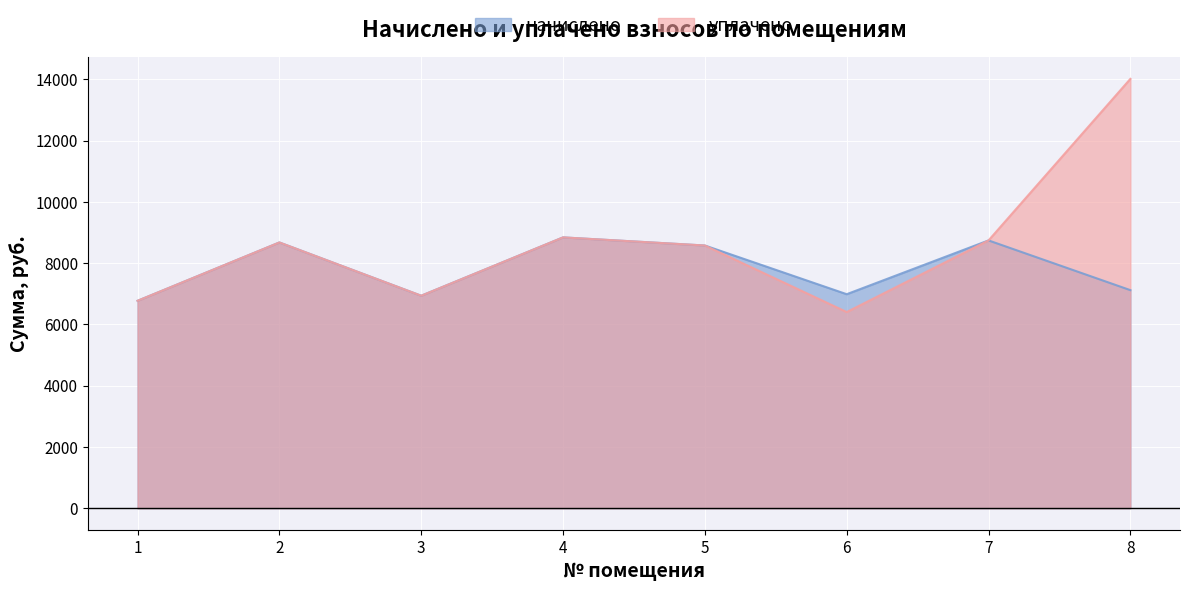

How many data points in начислено are less than 8578?

4